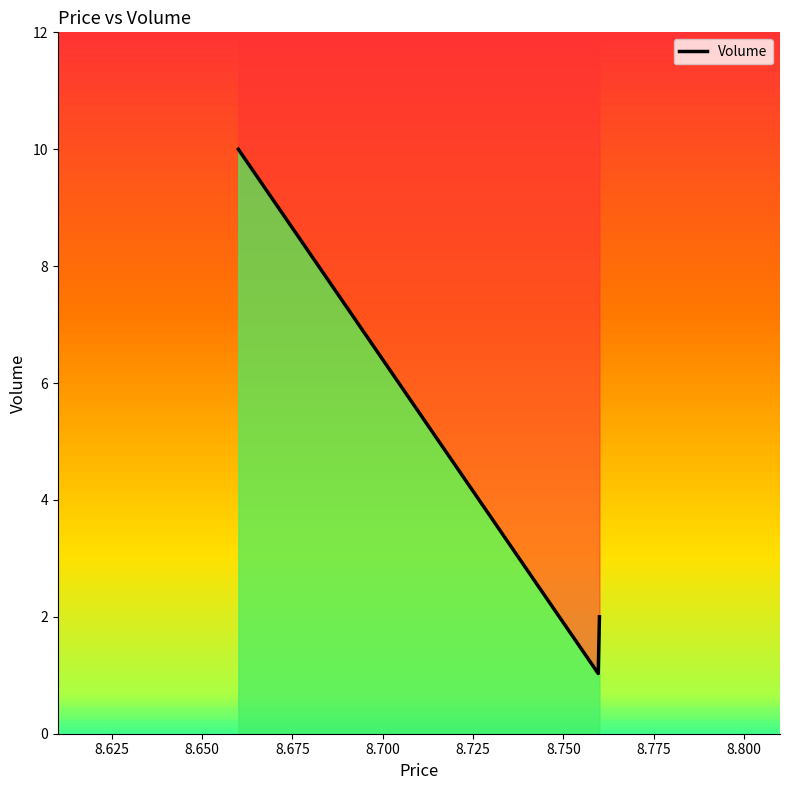

At which category does the chart reach its minimum across all series?

8.76